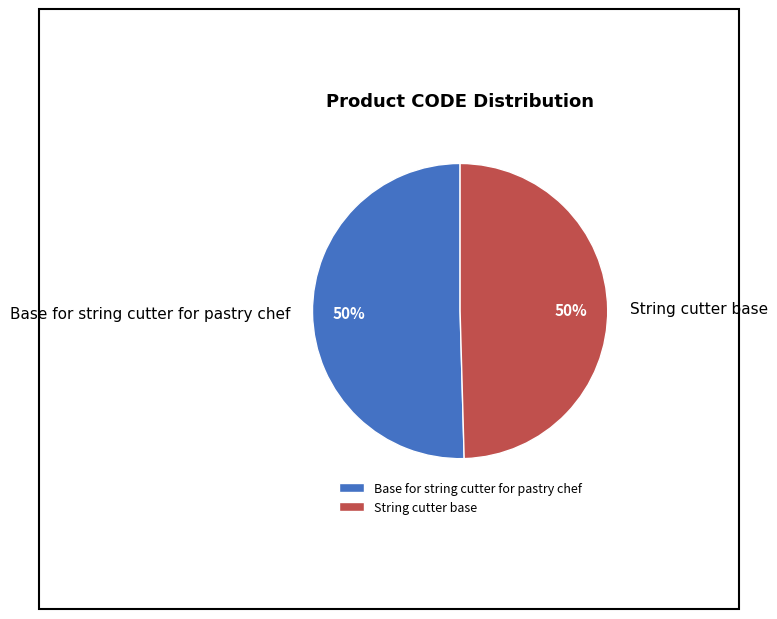

To the nearest percent, what is the combined percentage of String cutter base and Base for string cutter for pastry chef?

100%